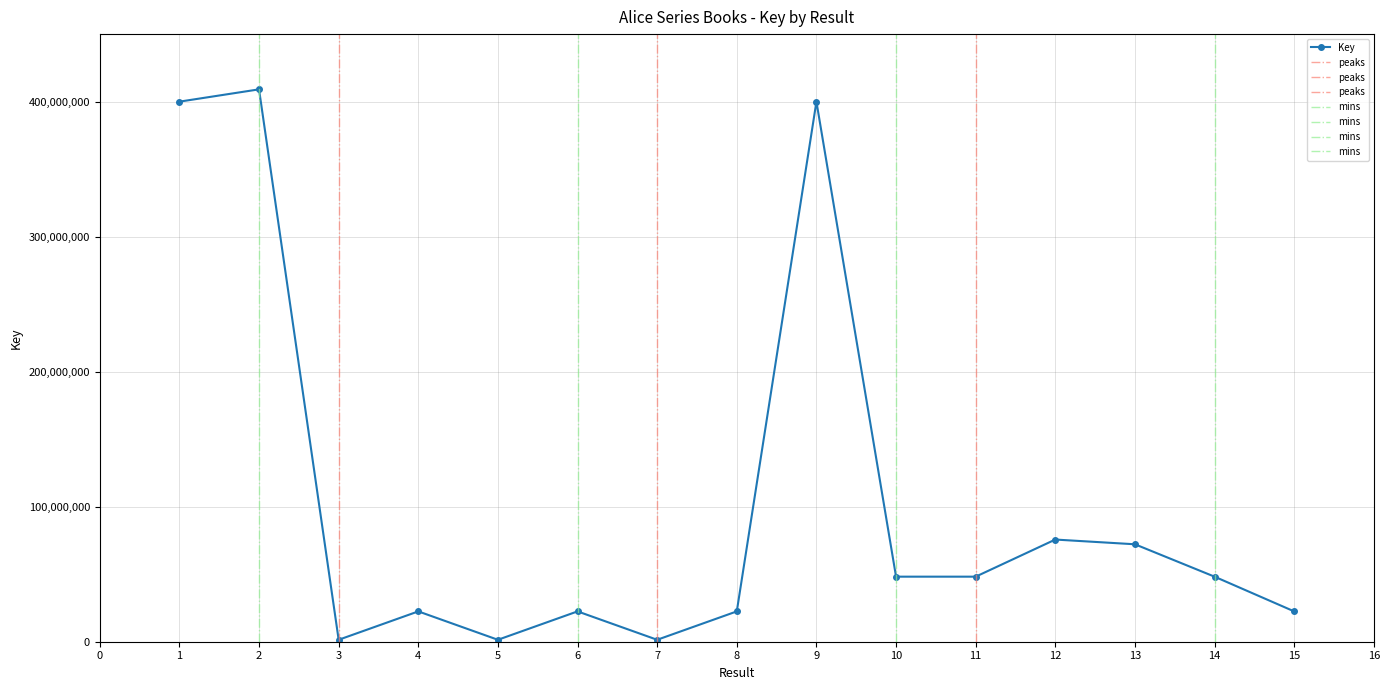

How many distinct data groups are displayed?

1